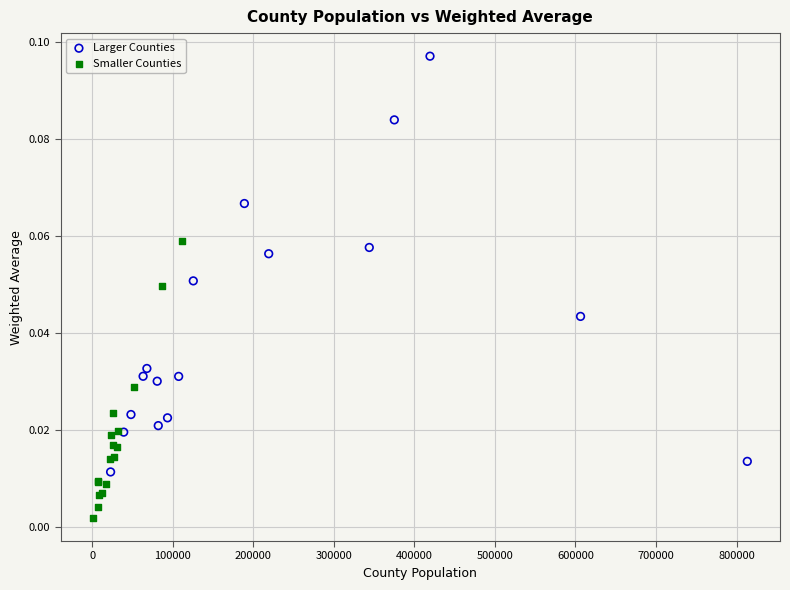

Which series contains the highest Y value?

Larger Counties